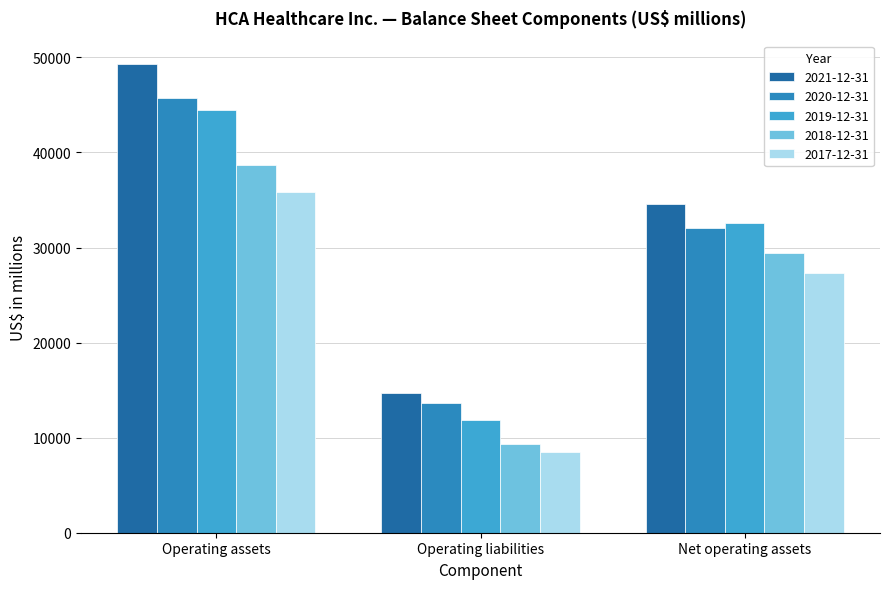

At which category does the chart reach its minimum across all series?

Operating liabilities